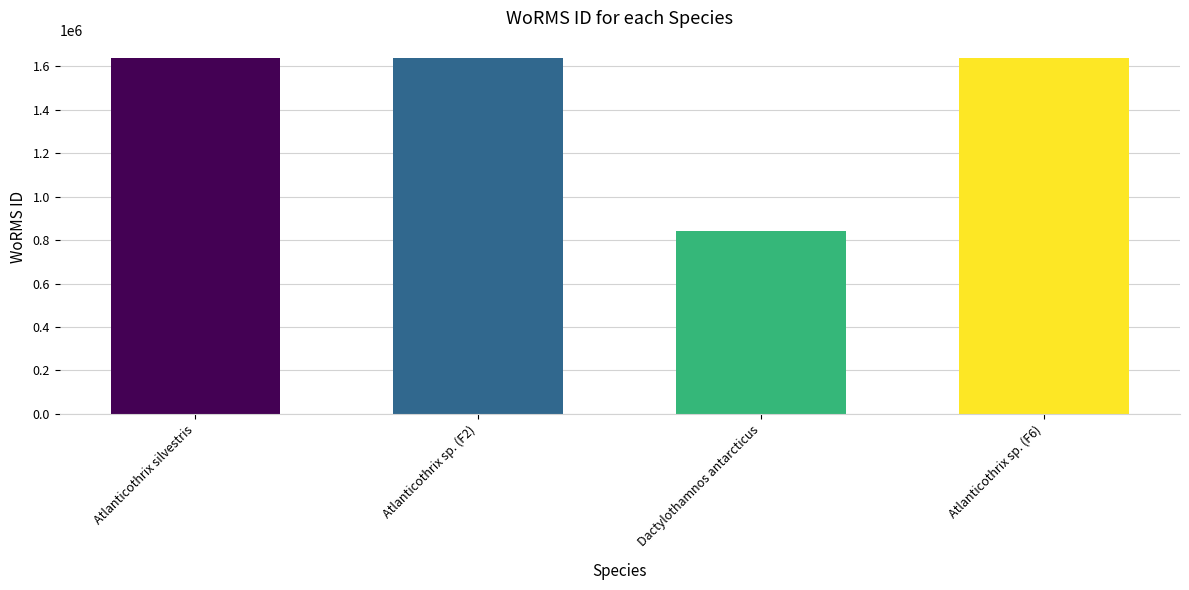

Is it true that the value at Dactylothamnos antarcticus is 1262135?

False